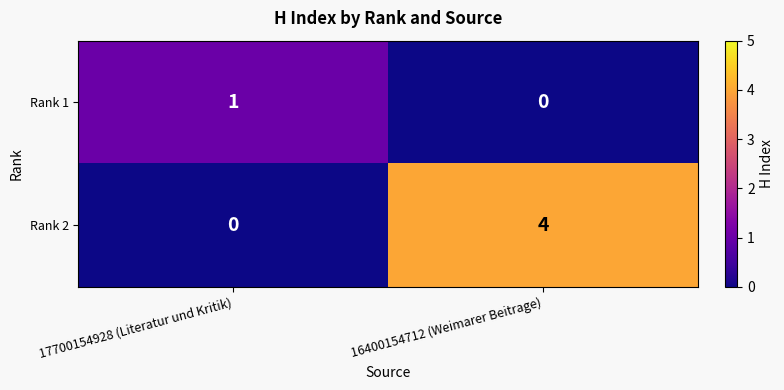

Which series has the widest spread of values?

Rank 2